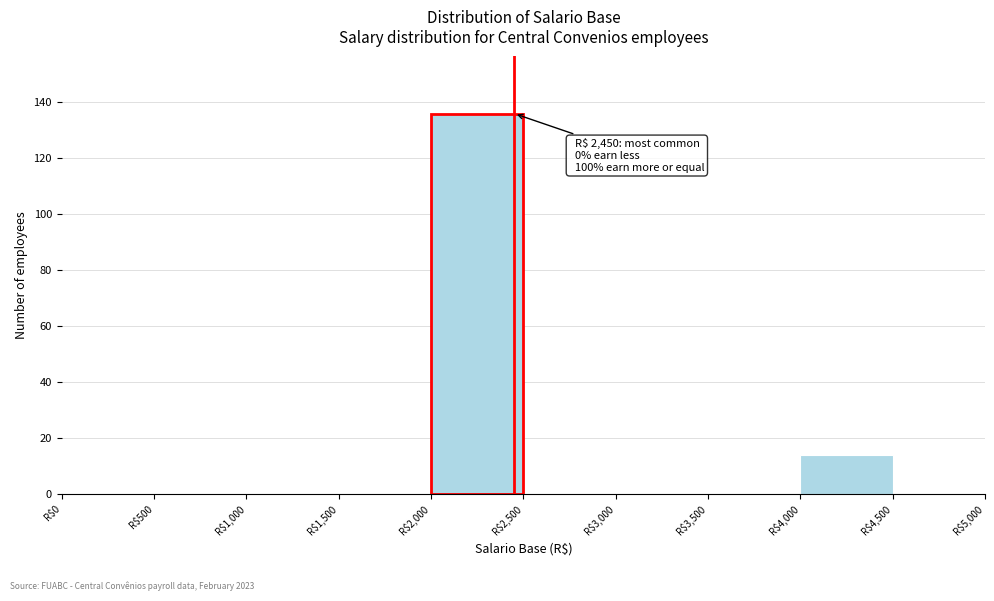

Over which range of the x-axis is the bar tallest?

2000 to 2500